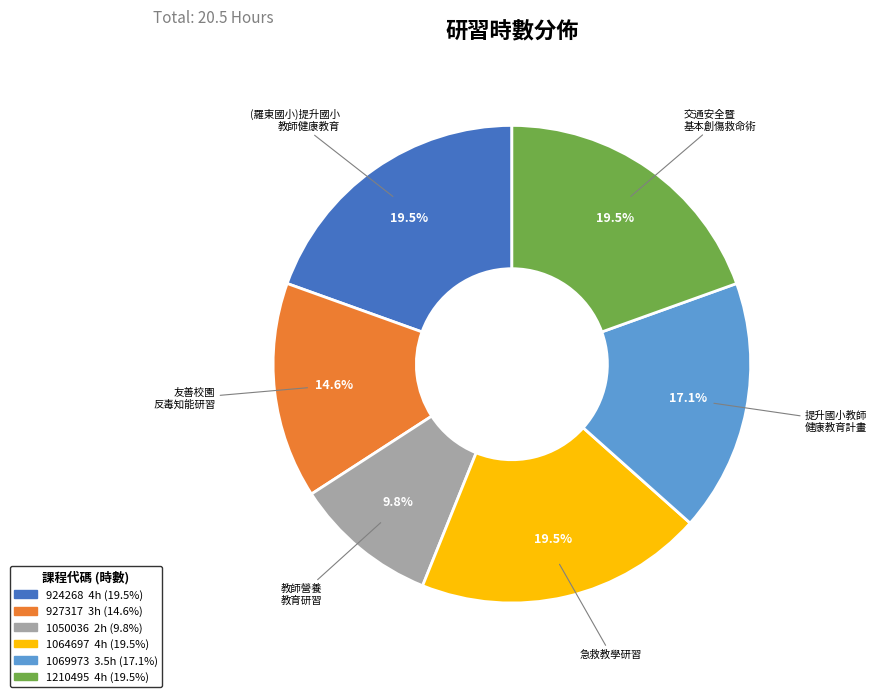

Count the number of slices in the pie.

6